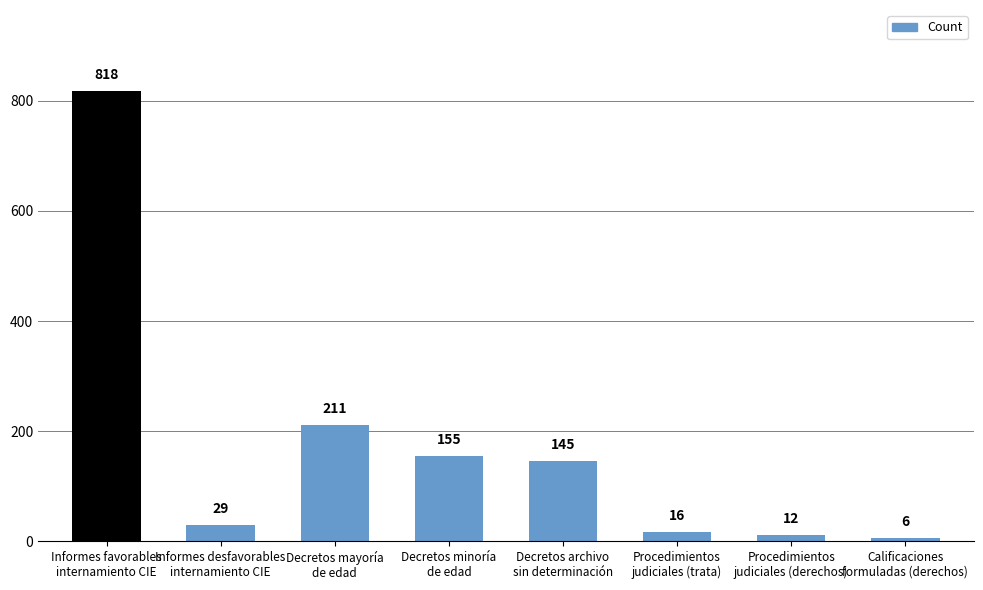

Between Informes desfavorables
internamiento CIE and Decretos mayoría
de edad, which is larger?

Decretos mayoría
de edad